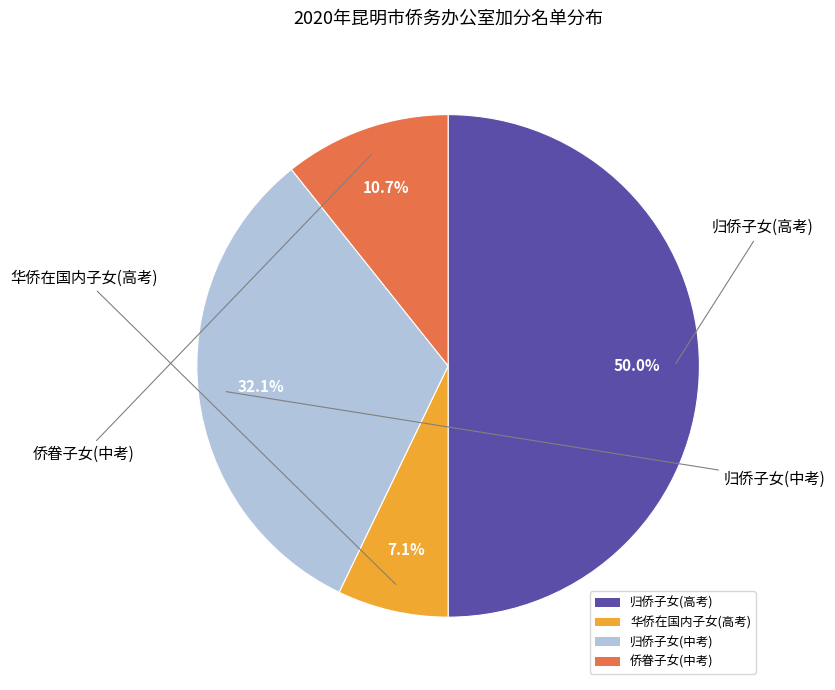

Does 归侨子女(中考) represent more than half of the total?

No